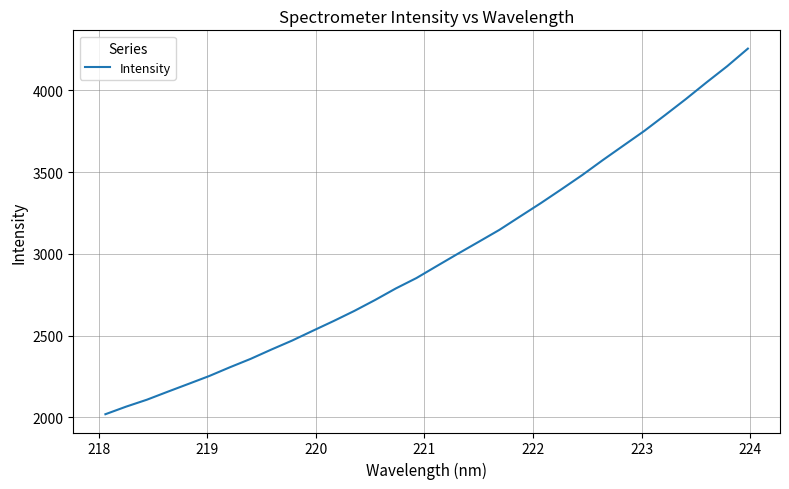

What is the difference between the maximum and minimum values?

2236.9